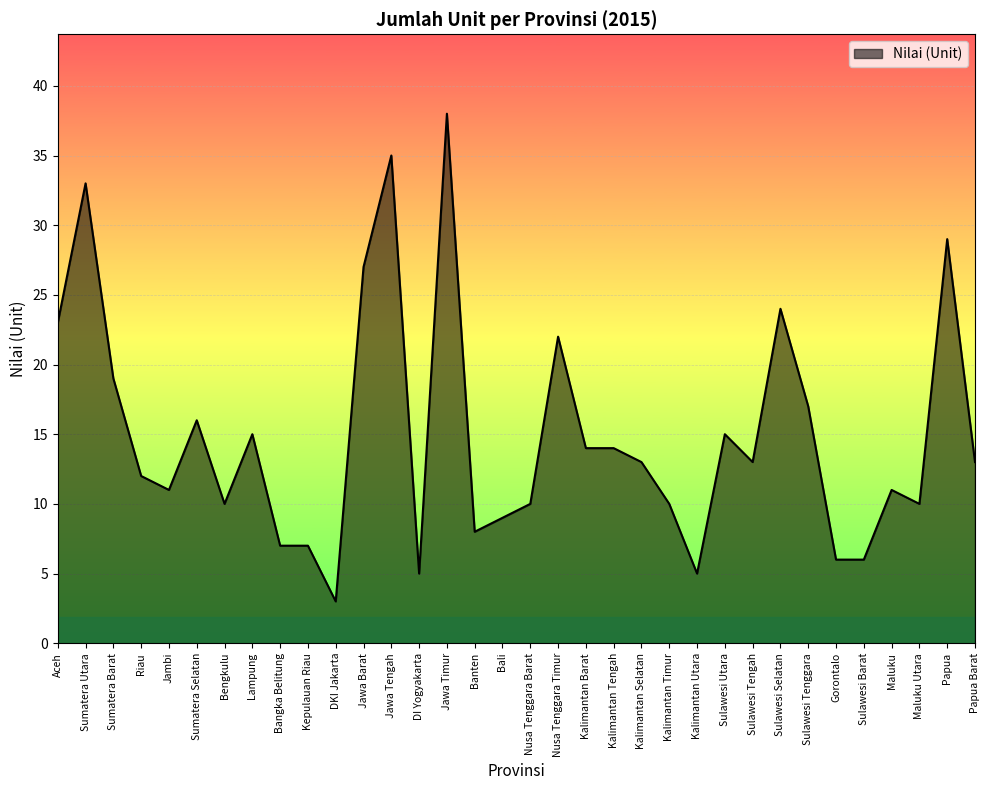

What is the sum of the values at Banten and Kalimantan Timur?

18